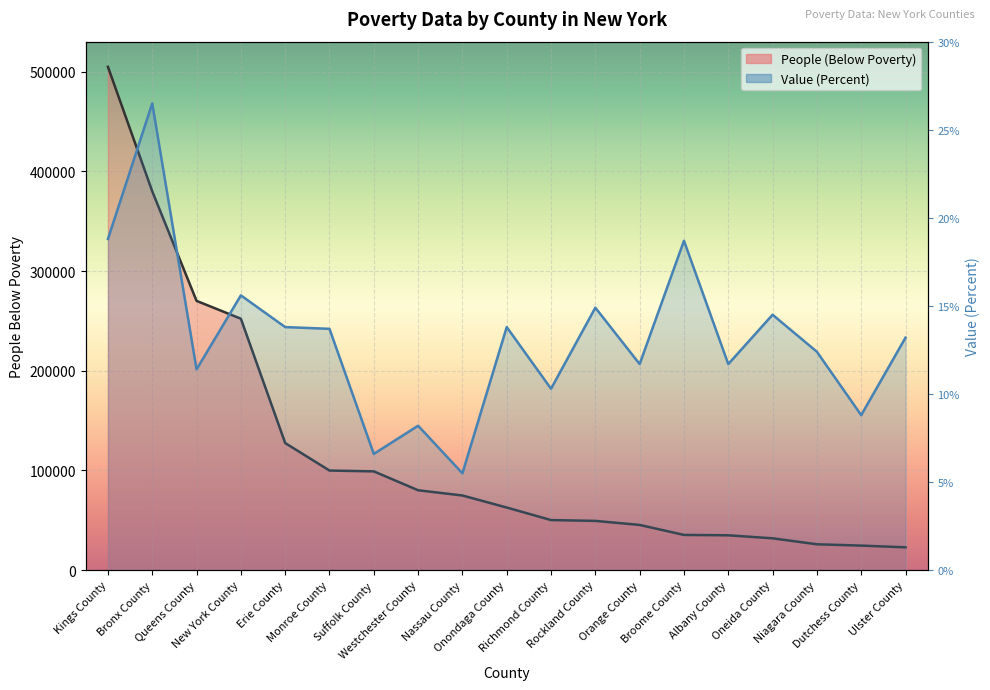

How many intersections are there between Value (Percent) line and People (Below Poverty) line?

3